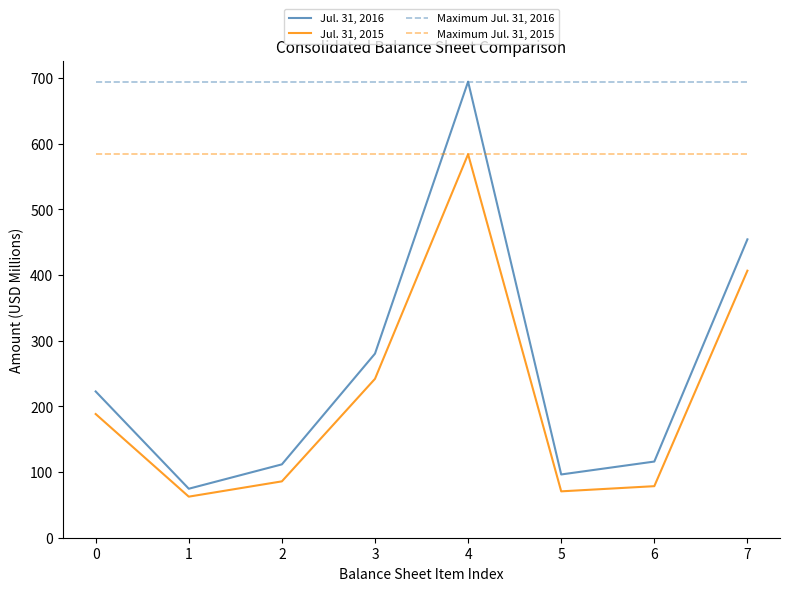

Reading left to right, extract all data points from this chart.

Jul. 31, 2016: 222.7	74.6	111.7	280.3	694.5	96.3	116.0	454.4
Jul. 31, 2015: 188.4	62.5	85.8	242.0	584.0	70.6	78.5	406.6
Maximum Jul. 31, 2016: 694.5	694.5	694.5	694.5	694.5	694.5	694.5	694.5
Maximum Jul. 31, 2015: 584.0	584.0	584.0	584.0	584.0	584.0	584.0	584.0